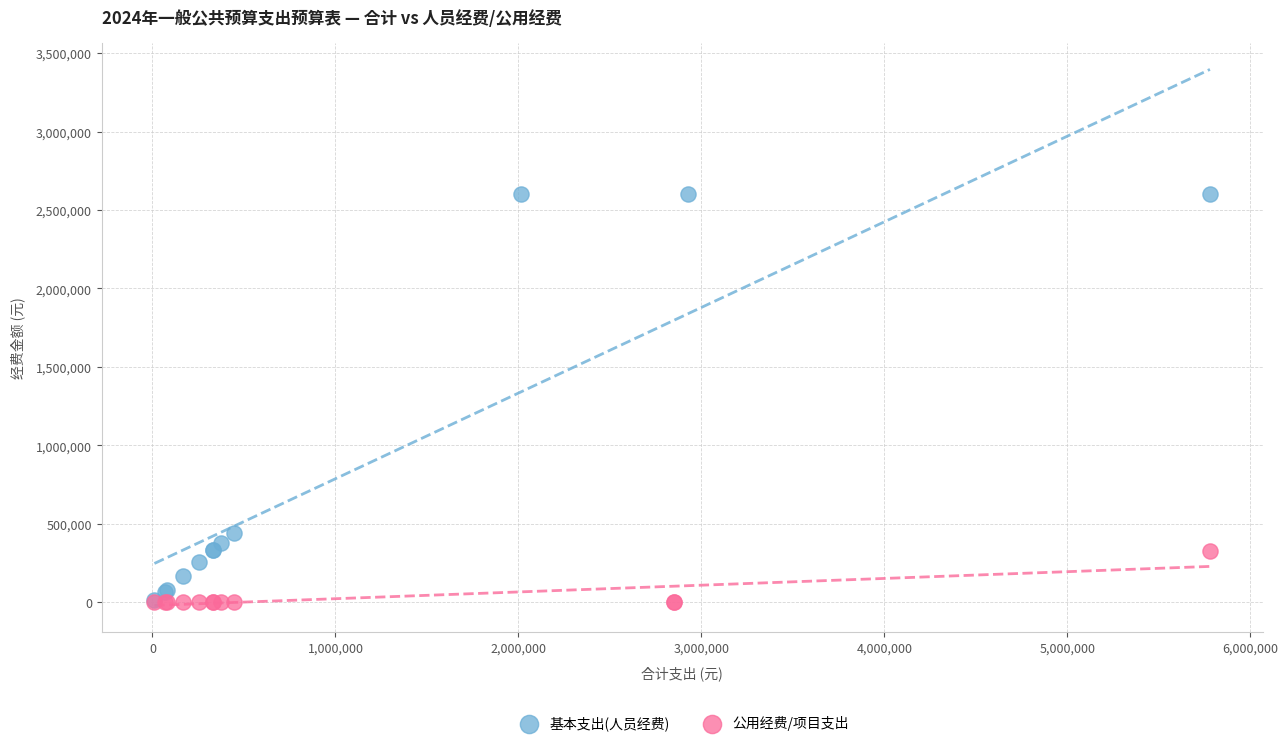

Which series contains the highest Y value?

基本支出(人员经费)